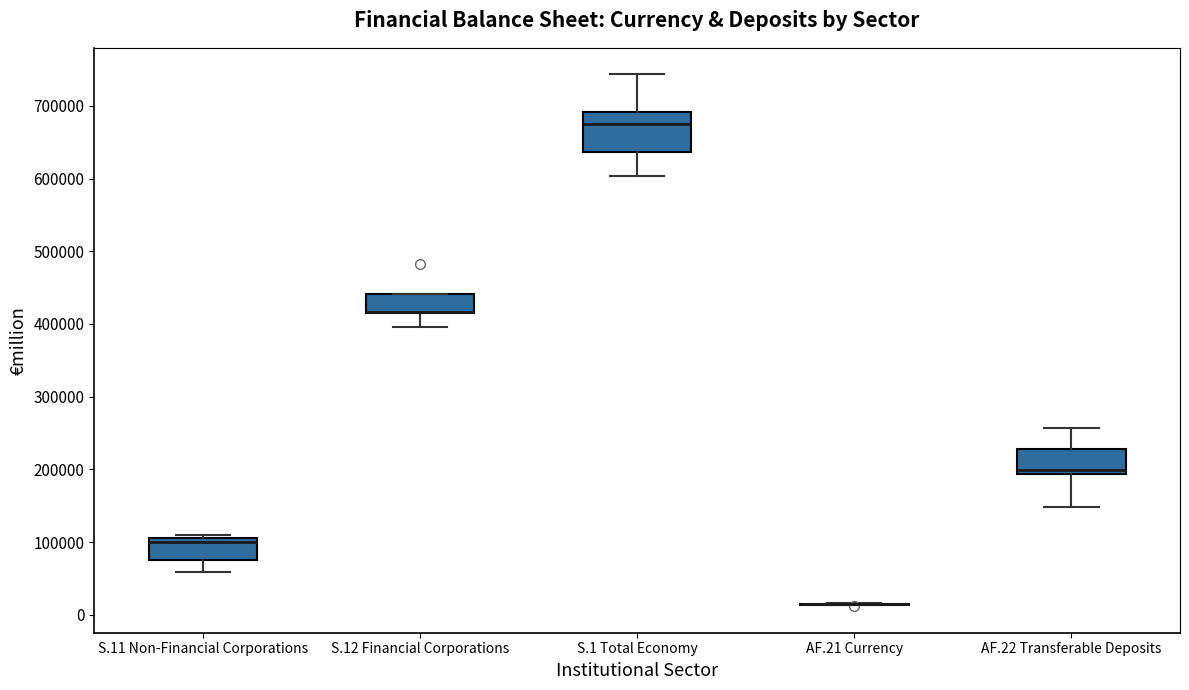

Reading left to right, transcribe this box plot: for each box, give where its median line is, the range the box spans, and where its two whiskers end, as read against the y-axis. The values are not printed on the chart, so give them approximately, as read against the axis.

S.11 Non-Financial Corporations: median 100000 (just below the box's upper edge), box 80000 to 100000, whiskers 60000 to 110000
S.12 Financial Corporations: median 420000 (drawn on the box's lower edge), box 420000 to 440000, whiskers 400000 to 440000
S.1 Total Economy: median 680000, box 640000 to 690000, whiskers 600000 to 740000
AF.21 Currency: box collapsed to a line at 10000, whiskers 10000 to 20000
AF.22 Transferable Deposits: median 200000, box 190000 to 230000, whiskers 150000 to 260000